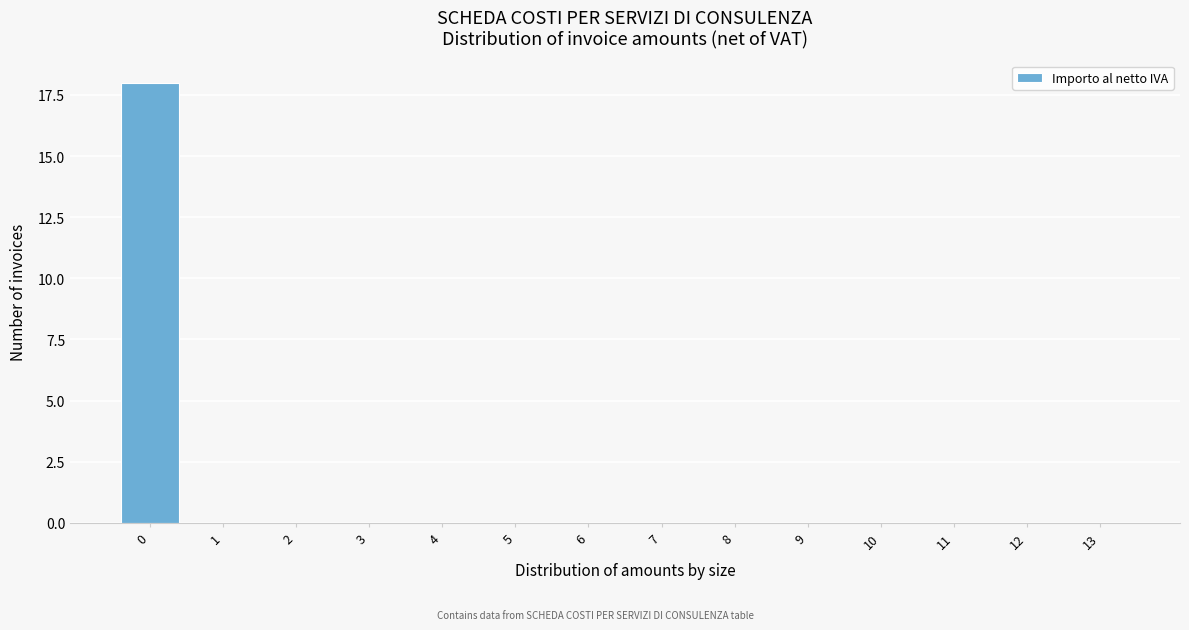

Reading left to right, extract all data points from this chart.

0=18	1=0	2=0	3=0	4=0	5=0	6=0	7=0	8=0	9=0	10=0	11=0	12=0	13=0